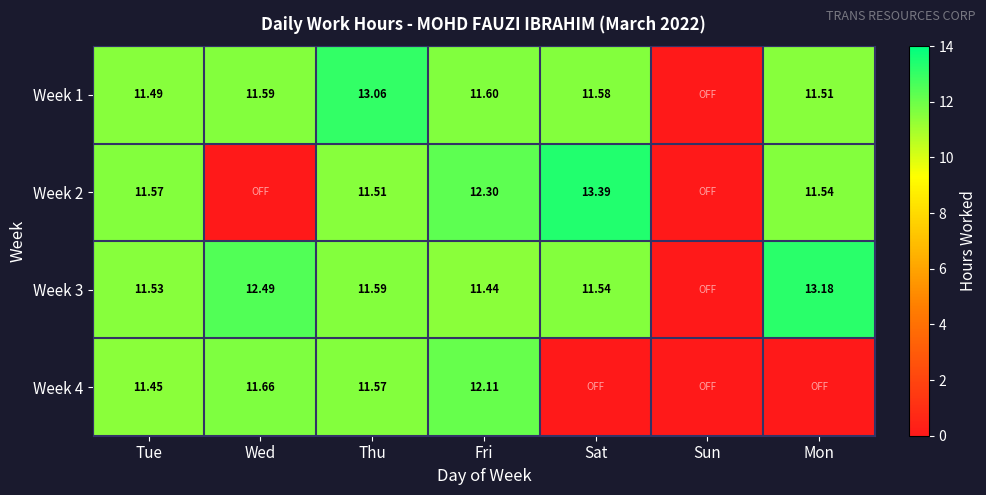

True or false: Week 1 has a value of 3.2 at Thu.

False